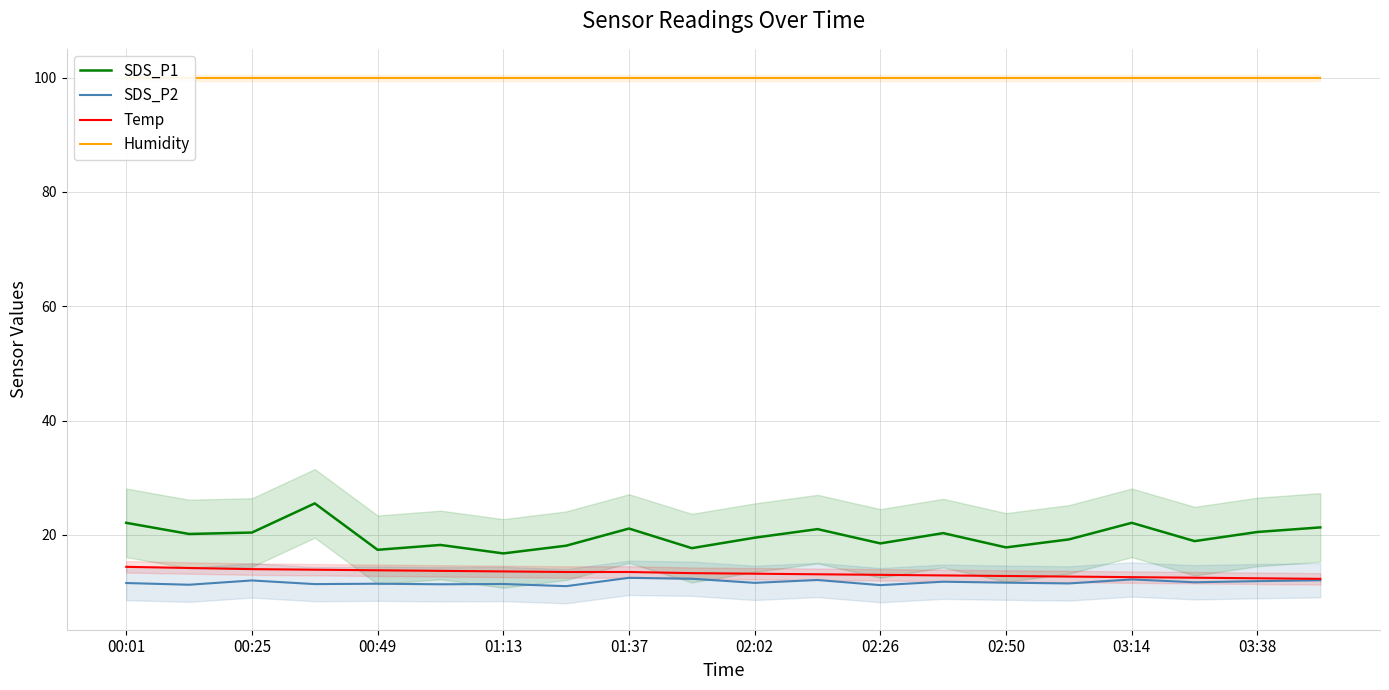

True or false: Humidity and SDS_P1 intersect in this chart.

False